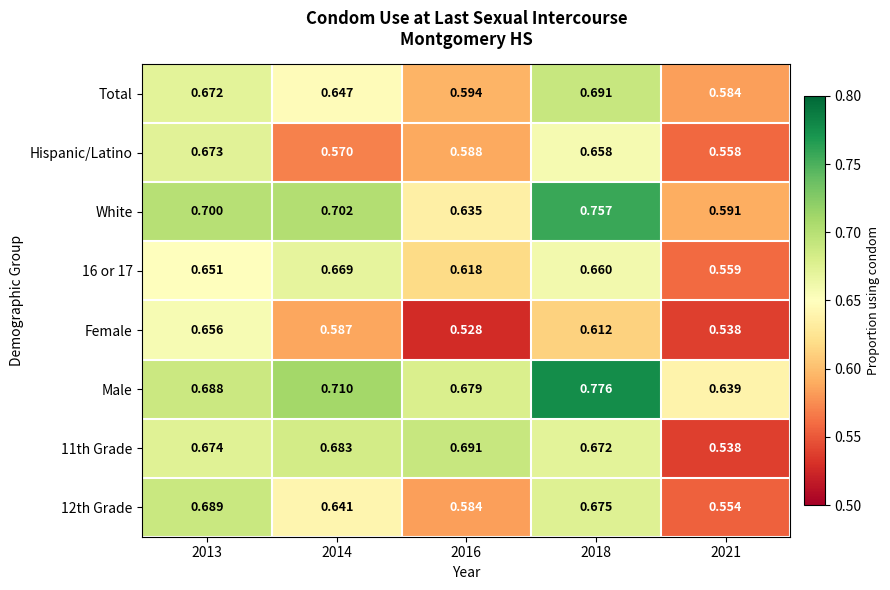

Is the value of 16 or 17 at 2013 greater than the value of Hispanic/Latino at 2021?

Yes